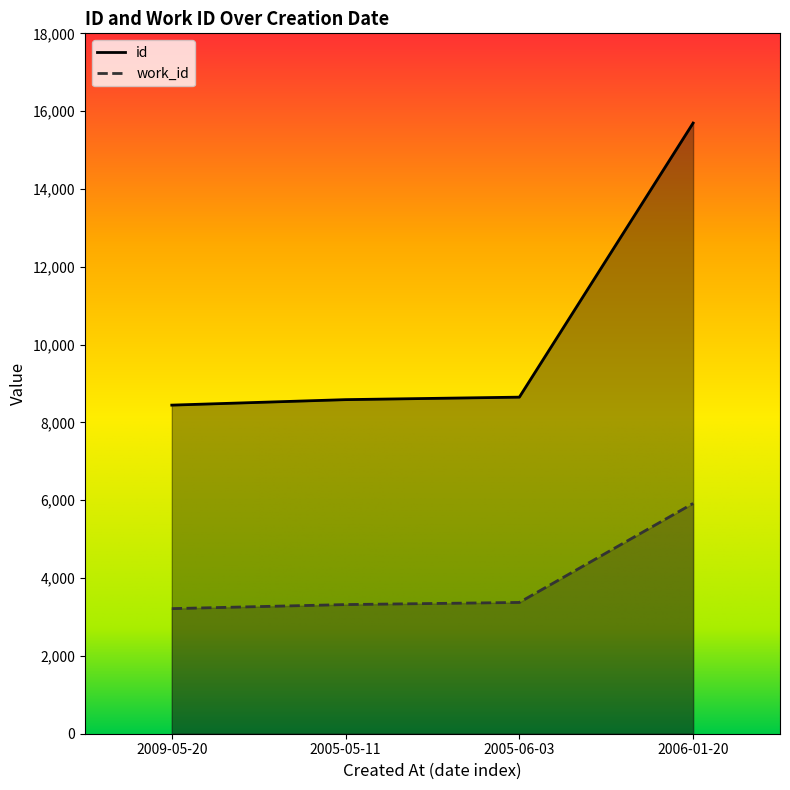

Which series has the largest total across all categories?

id